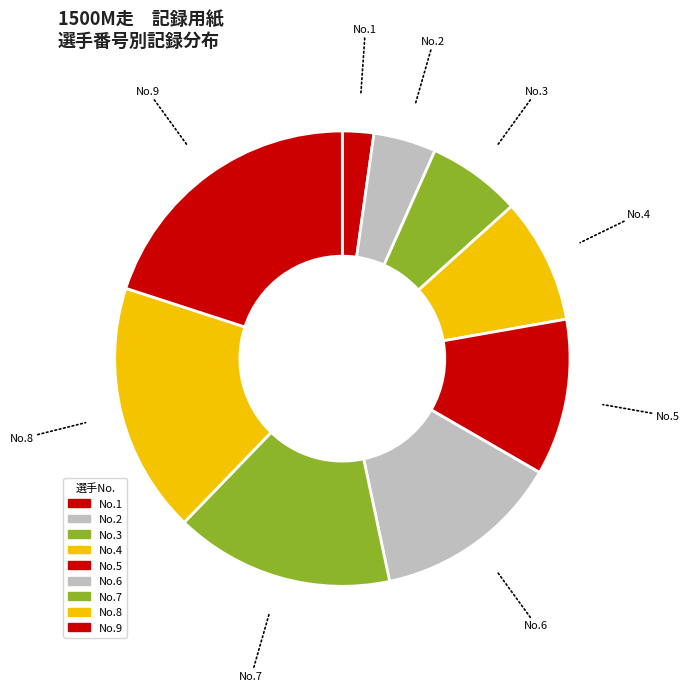

Which slice is the largest?

No.9